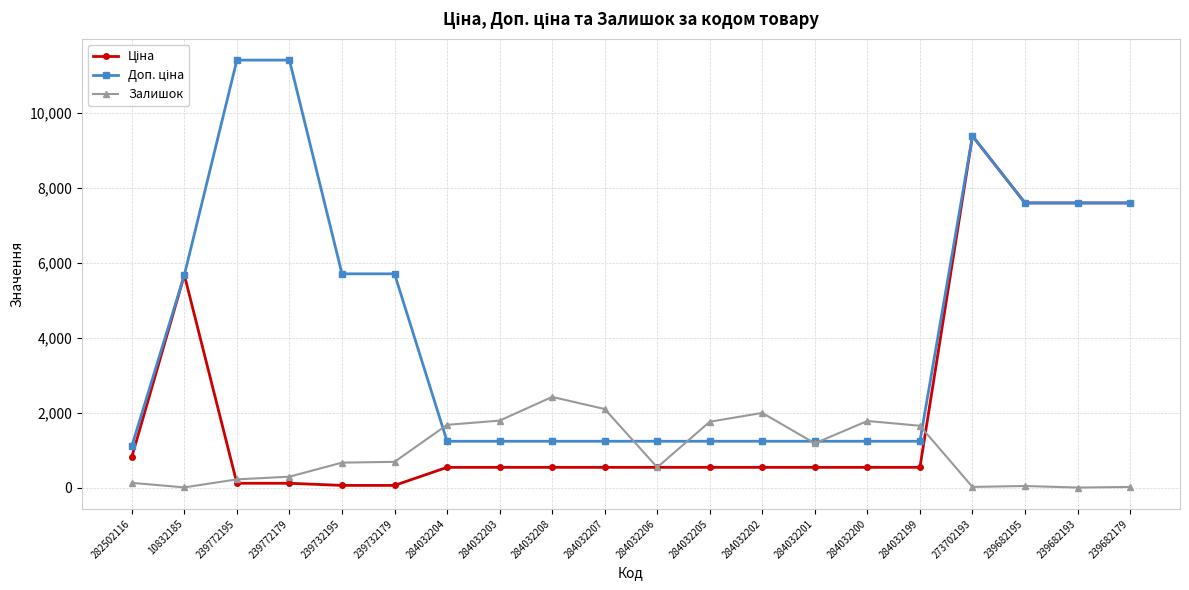

At which label does Залишок reach its peak?

284032208